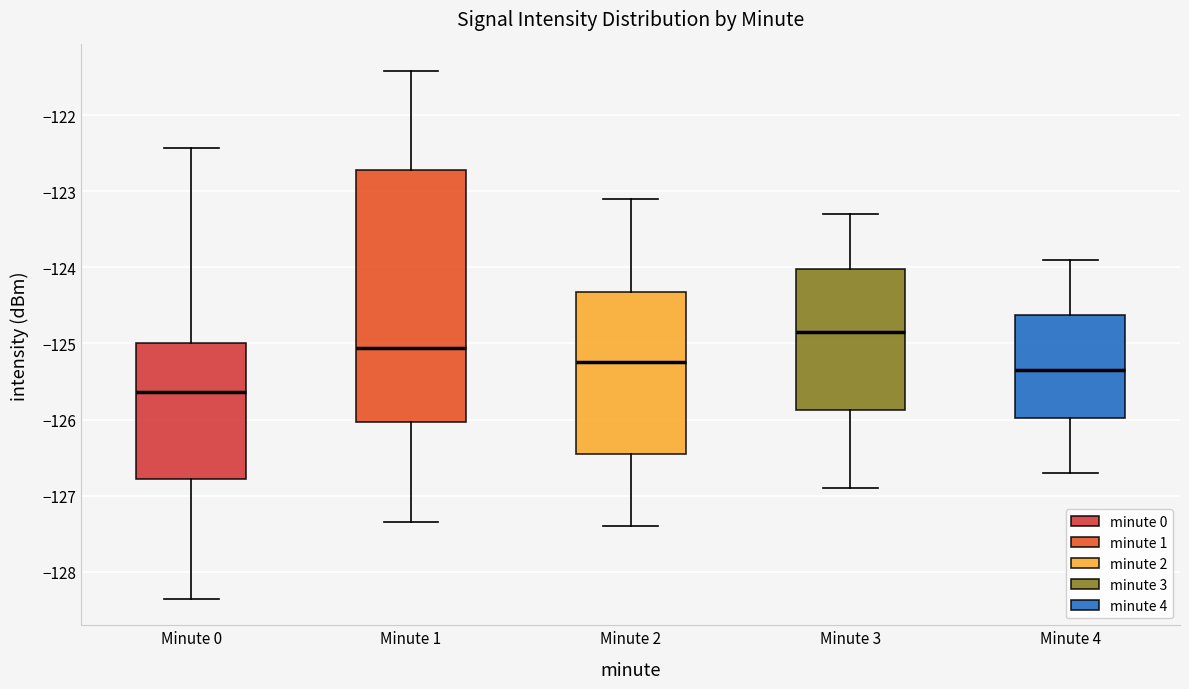

Which box is the tallest, from its lower edge to its upper edge?

Minute 1